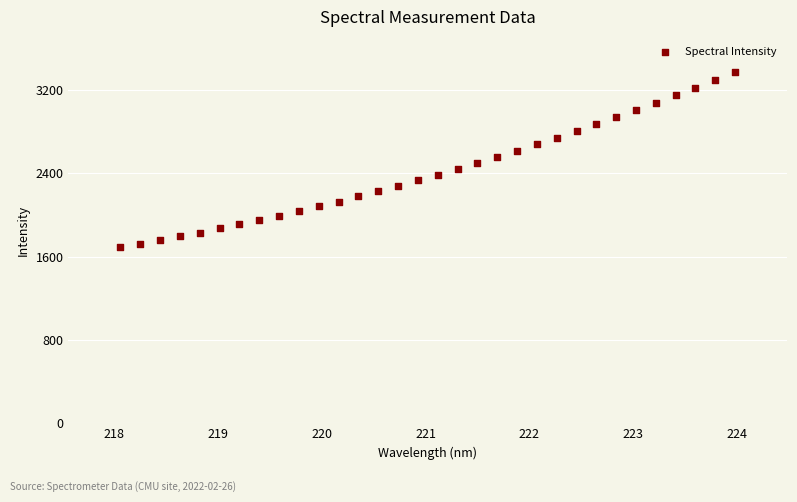

What is the range of X values (max minus min)?

5.9